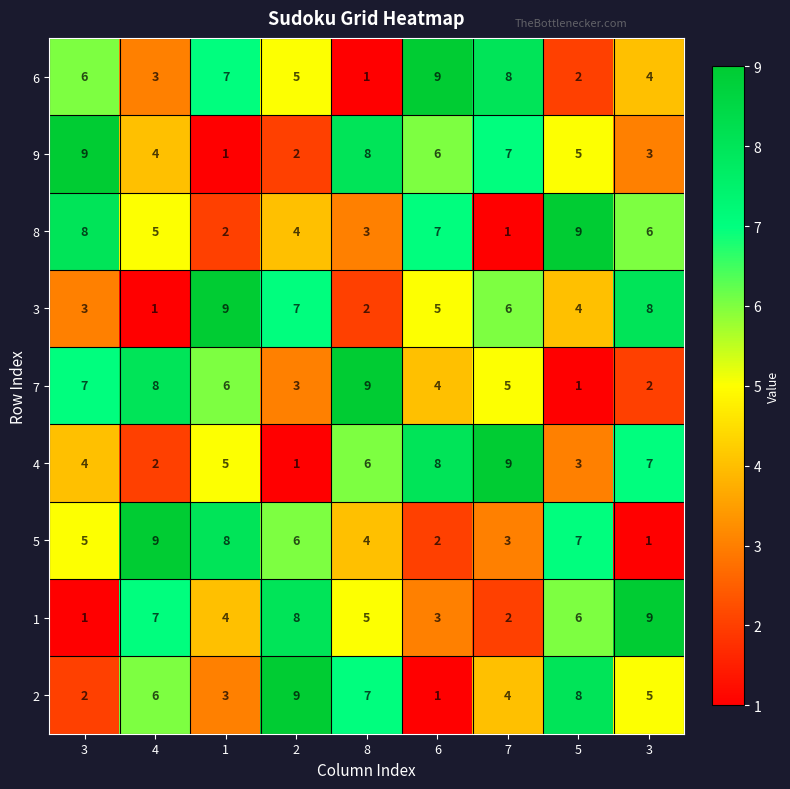

Reading left to right, what are all the values shown in this chart?

6: 3=6	4=3	1=7	2=5	8=1	6=9	7=8	5=2	3=4
9: 3=9	4=4	1=1	2=2	8=8	6=6	7=7	5=5	3=3
8: 3=8	4=5	1=2	2=4	8=3	6=7	7=1	5=9	3=6
3: 3=3	4=1	1=9	2=7	8=2	6=5	7=6	5=4	3=8
7: 3=7	4=8	1=6	2=3	8=9	6=4	7=5	5=1	3=2
4: 3=4	4=2	1=5	2=1	8=6	6=8	7=9	5=3	3=7
5: 3=5	4=9	1=8	2=6	8=4	6=2	7=3	5=7	3=1
1: 3=1	4=7	1=4	2=8	8=5	6=3	7=2	5=6	3=9
2: 3=2	4=6	1=3	2=9	8=7	6=1	7=4	5=8	3=5